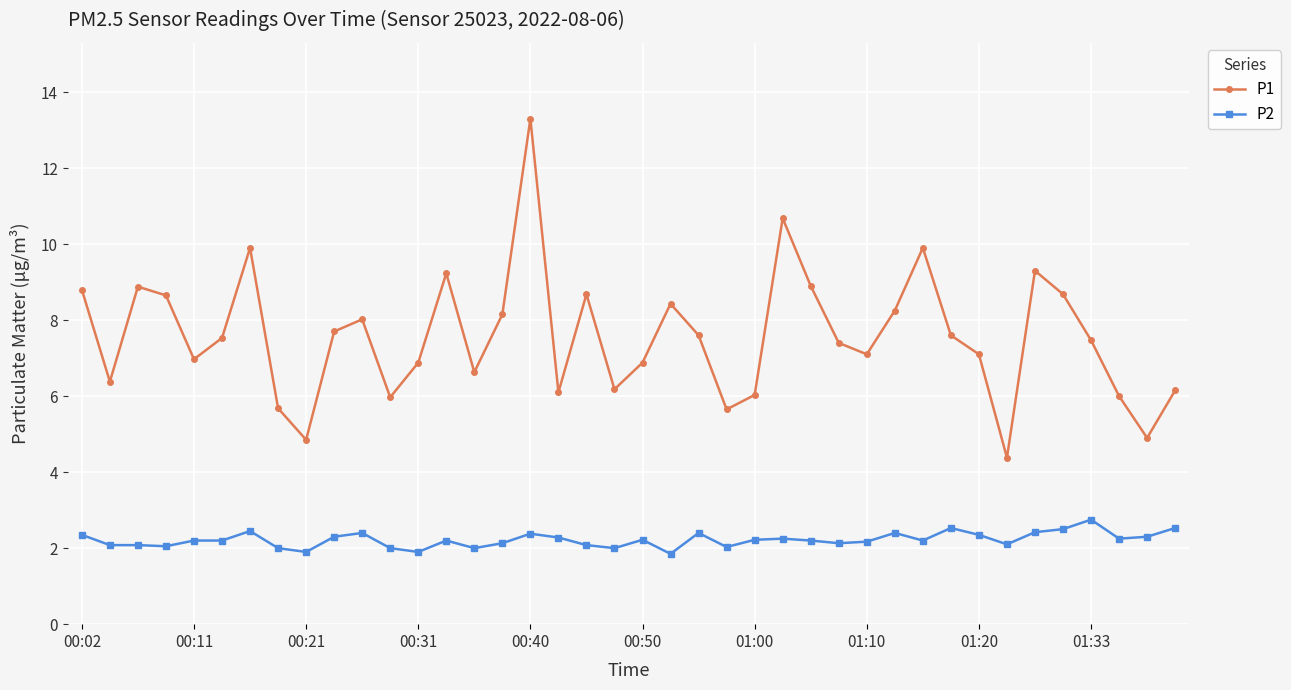

True or false: P2 and P1 intersect in this chart.

False